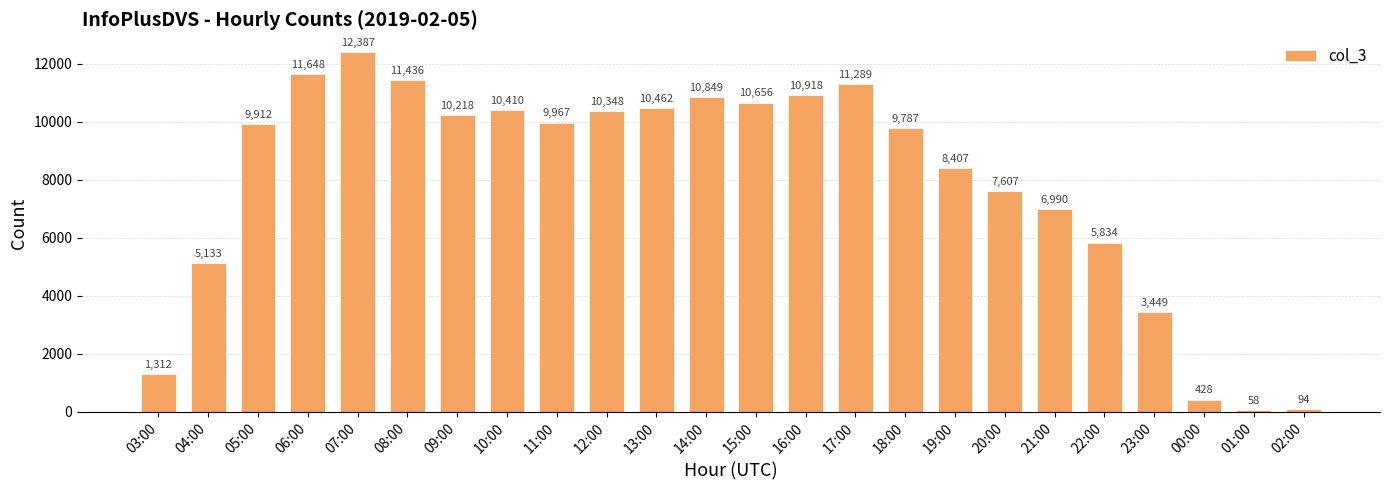

Rank the categories by value from lowest to highest.

01:00, 02:00, 00:00, 03:00, 23:00, 04:00, 22:00, 21:00, 20:00, 19:00, 18:00, 05:00, 11:00, 09:00, 12:00, 10:00, 13:00, 15:00, 14:00, 16:00, 17:00, 08:00, 06:00, 07:00